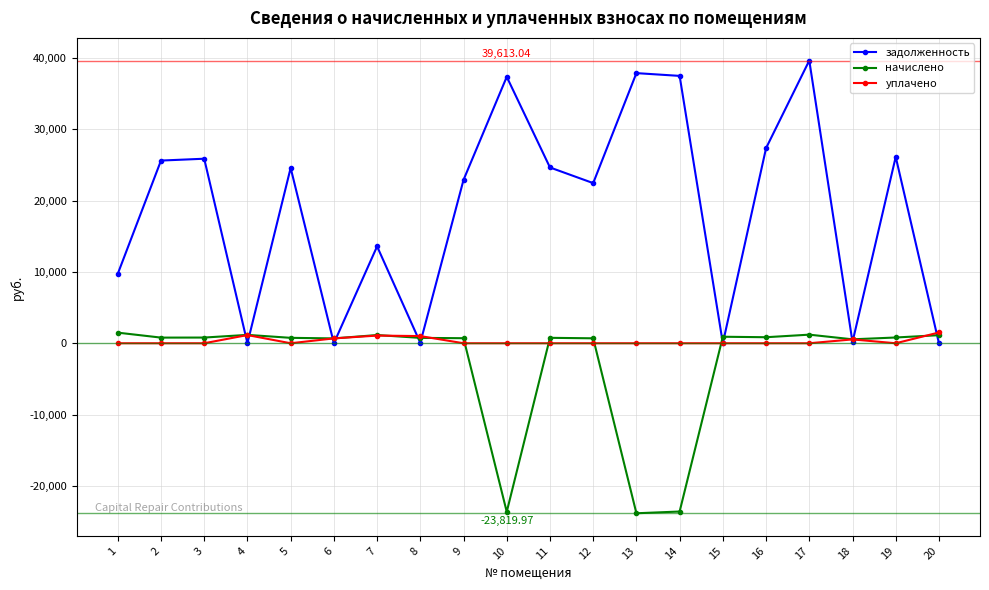

Which series has the largest range (max minus min)?

задолженность